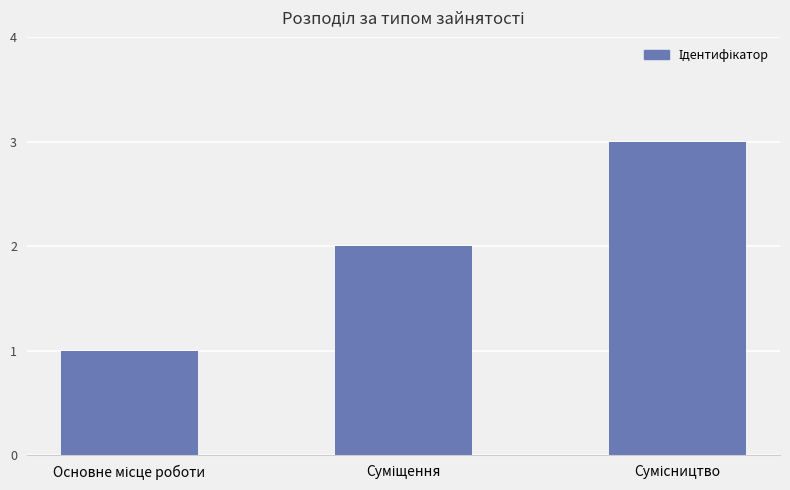

What is the maximum value shown in the chart?

3